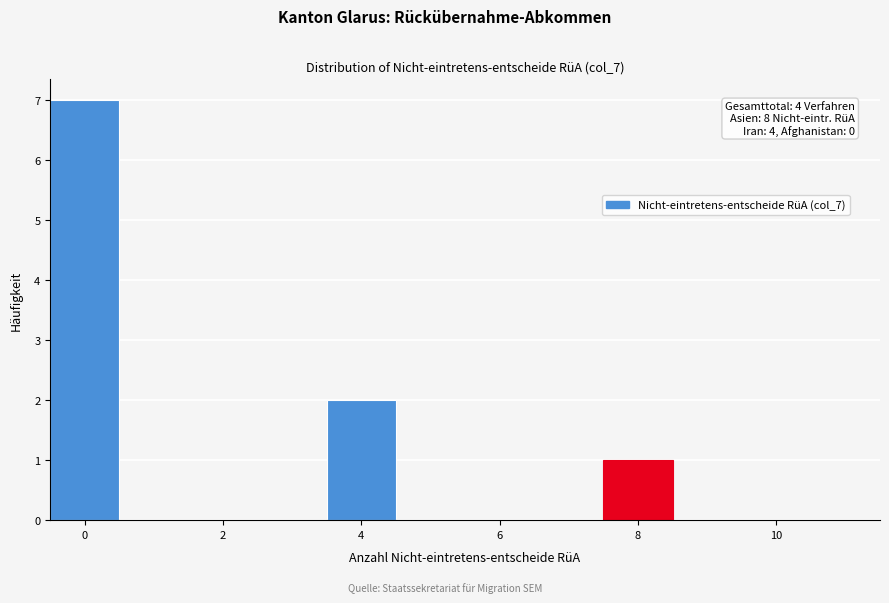

Over which range of the x-axis is the bar tallest?

-0.5 to 0.5